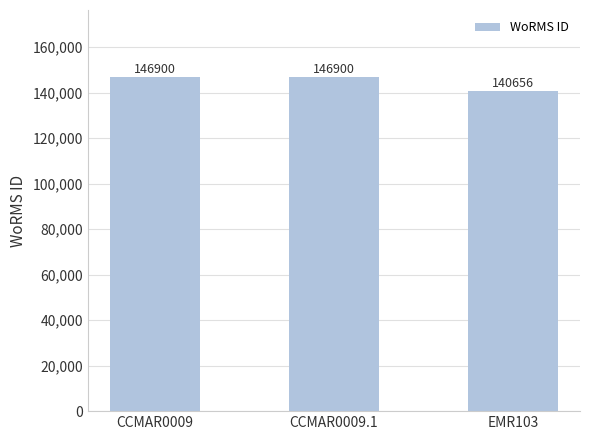

How many bars are there in total?

3